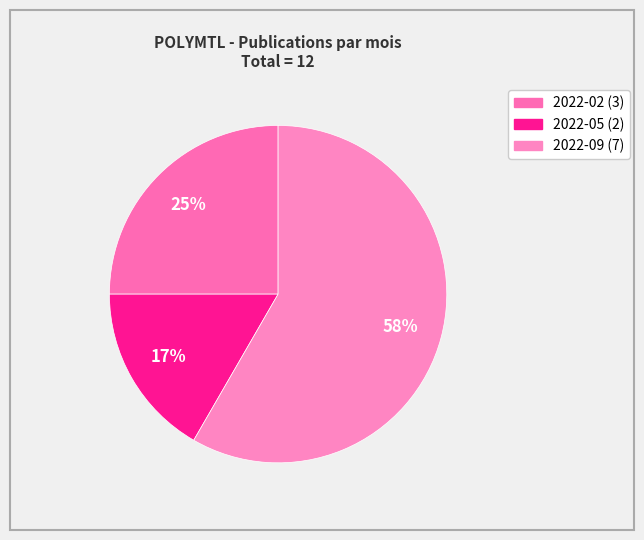

What is the majority slice?

2022-09